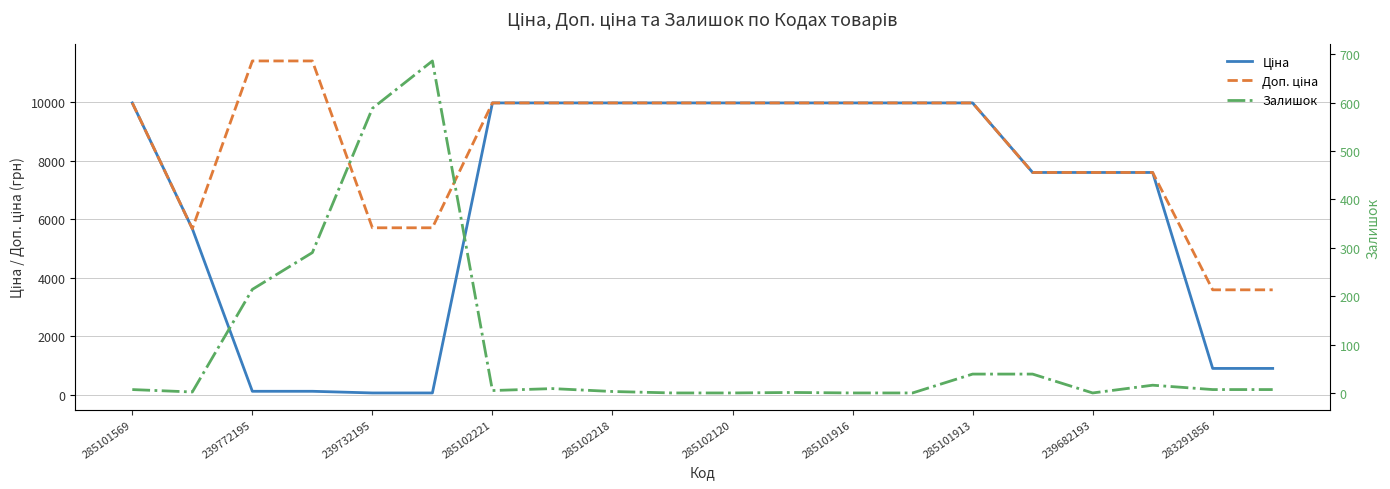

How many values in the Доп. ціна series exceed 9974?

12